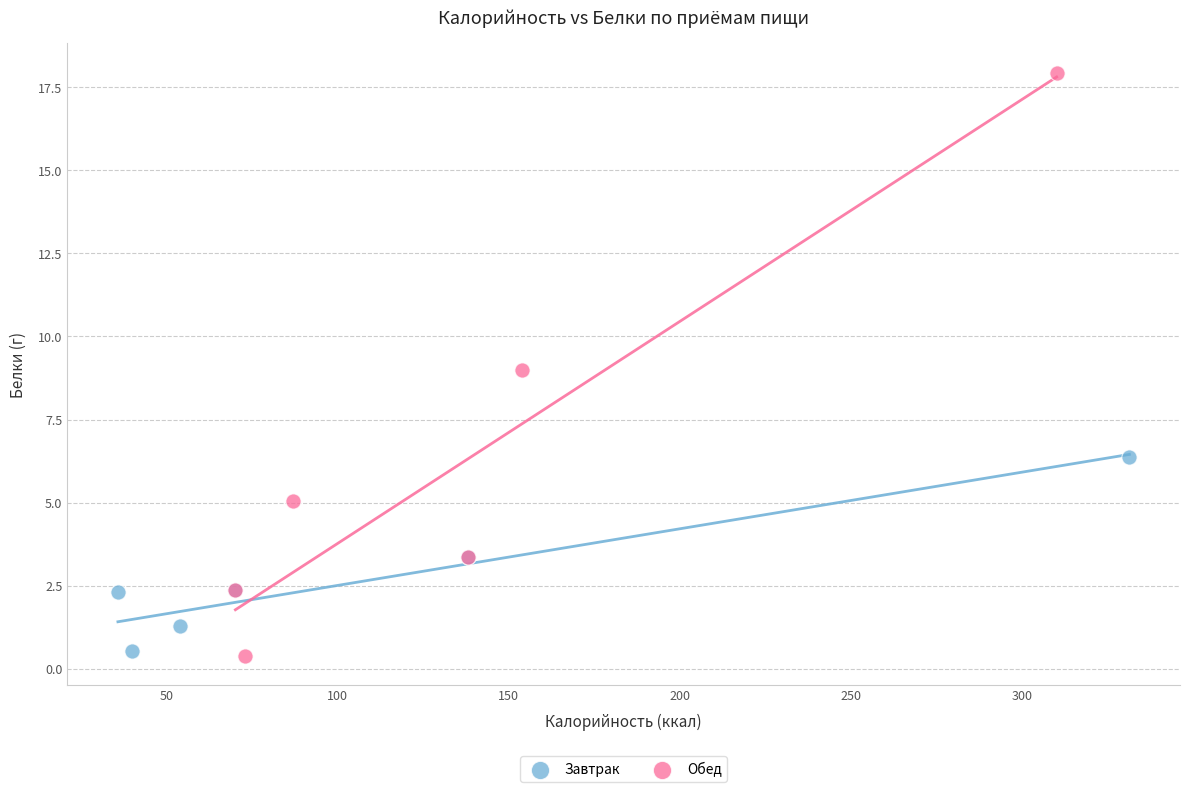

Which series has the largest Y range (max minus min)?

Обед